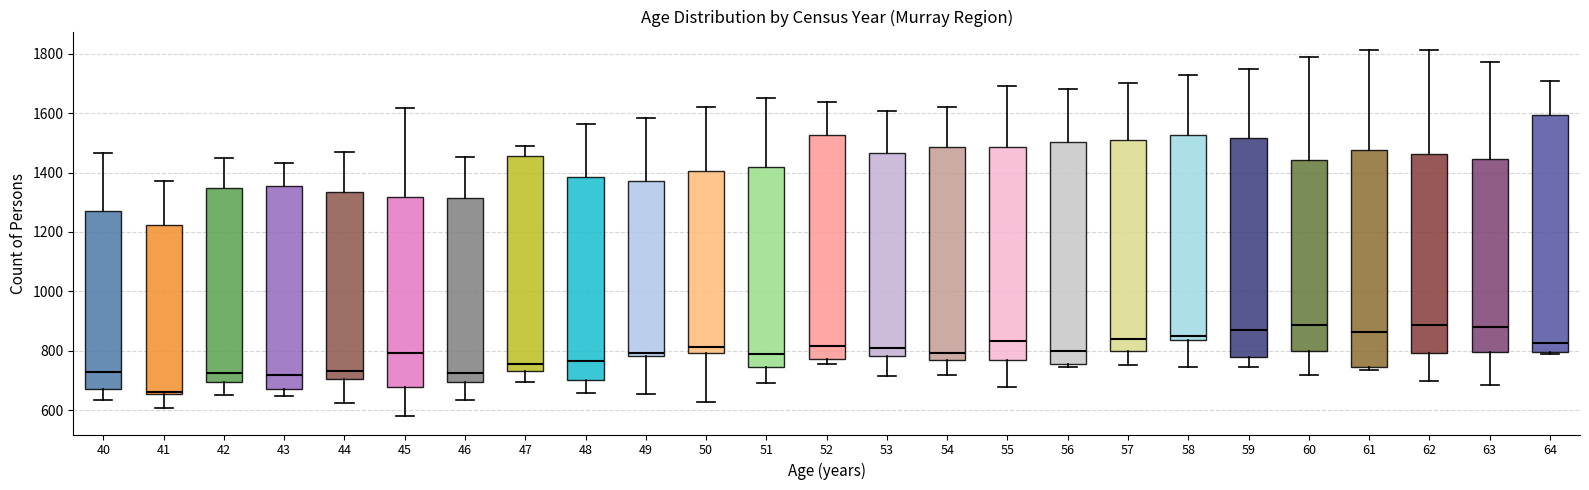

Which box has the lowest median line?

41